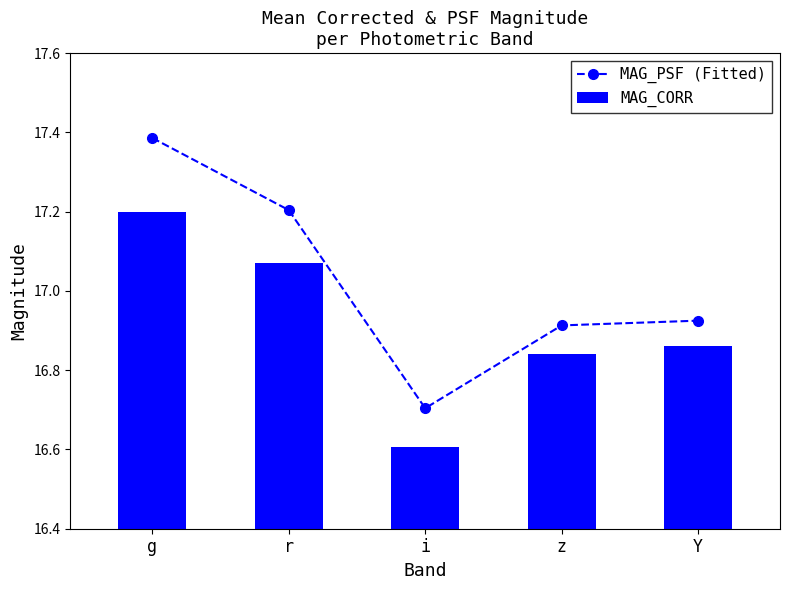

What is the label of the 2nd bar from the left?

r